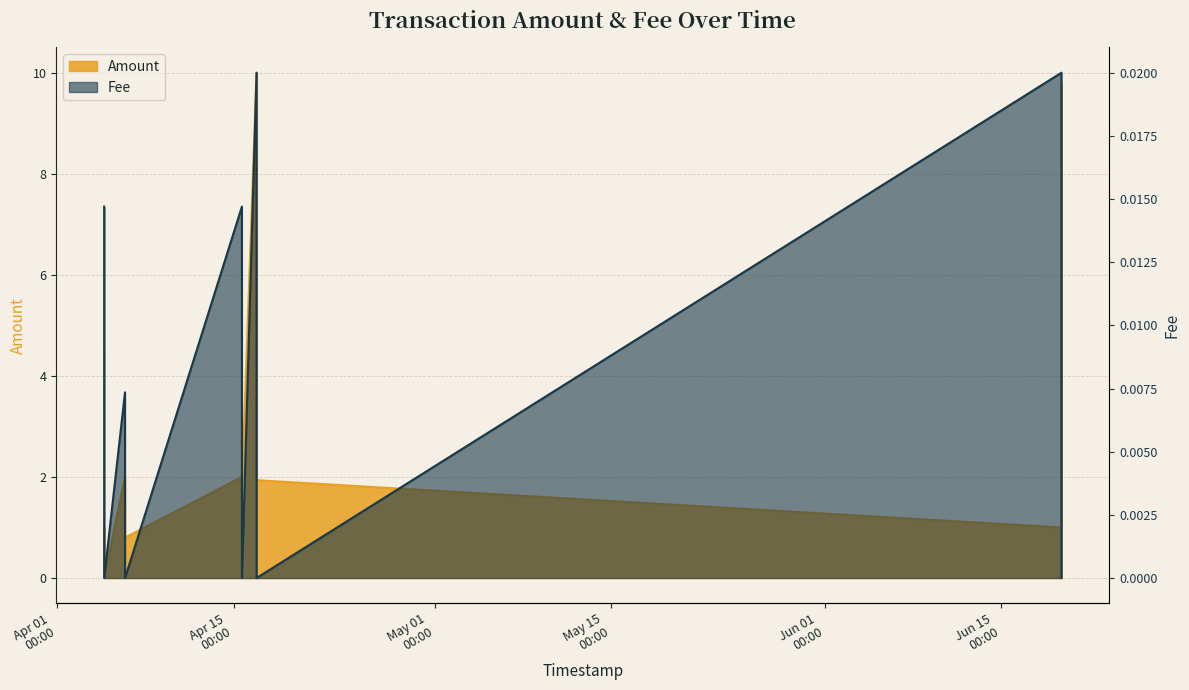

Reading left to right, list all the values displayed in this chart.

Amount: 2022-04-04 17:04:38=1.0	2022-04-04 17:09:26=0.0	2022-04-06 08:51:36=2.0	2022-04-06 08:54:54=0.8	2022-04-15 15:57:43=2.0	2022-04-15 16:00:46=1.8	2022-04-16 19:53:33=10.0	2022-04-16 19:57:38=1.9	2022-06-19 19:56:03=1.0	2022-06-19 20:00:18=9.8
Fee: 2022-04-04 17:04:38=0.0	2022-04-04 17:09:26=0.0	2022-04-06 08:51:36=0.0	2022-04-06 08:54:54=0.0	2022-04-15 15:57:43=0.0	2022-04-15 16:00:46=0.0	2022-04-16 19:53:33=0.0	2022-04-16 19:57:38=0.0	2022-06-19 19:56:03=0.0	2022-06-19 20:00:18=0.0